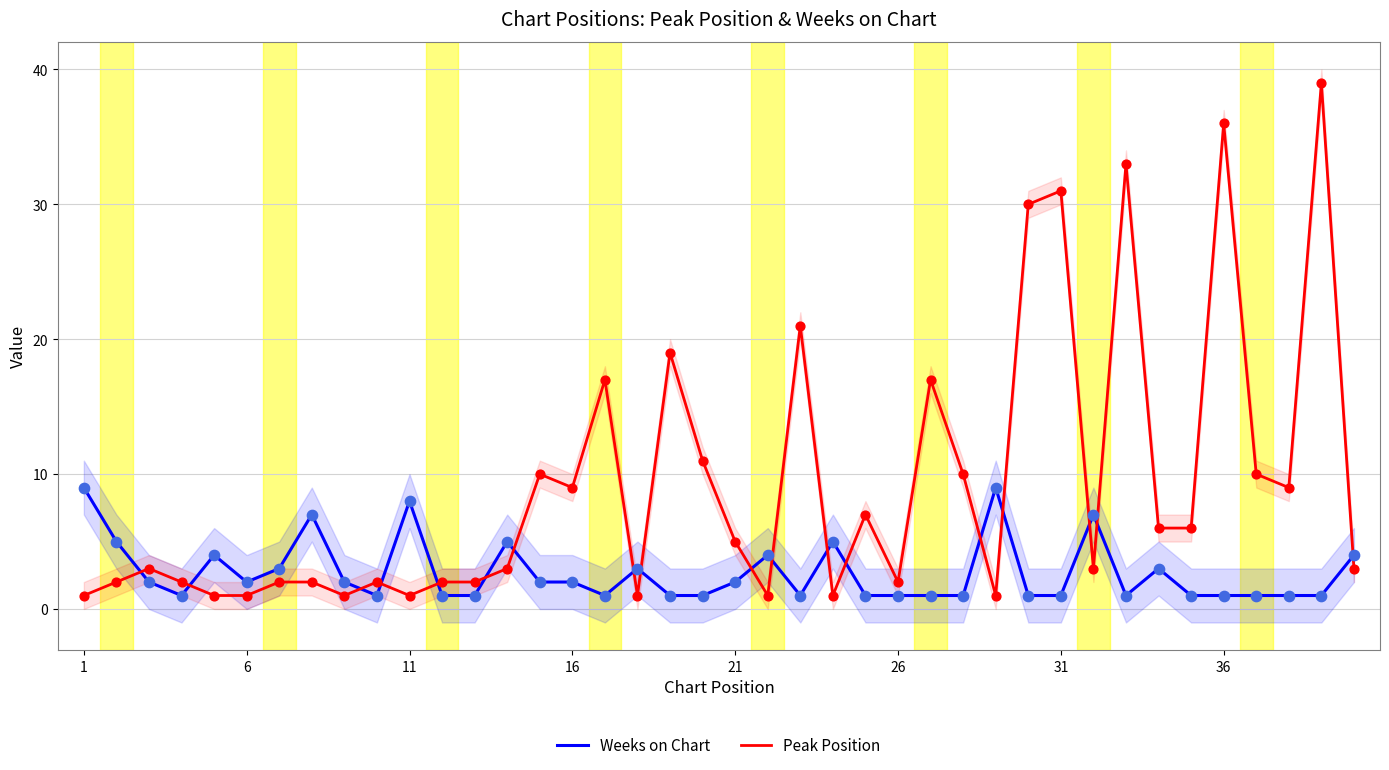

Which series reaches the minimum Y coordinate?

Weeks on Chart